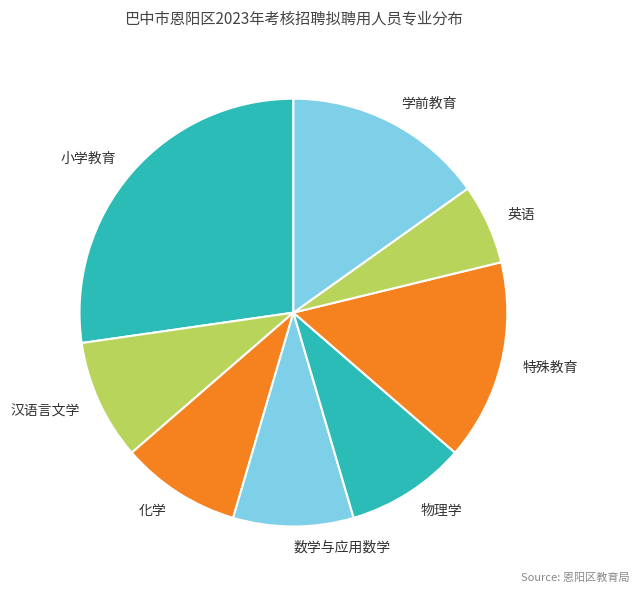

What is the largest slice in the pie chart?

小学教育